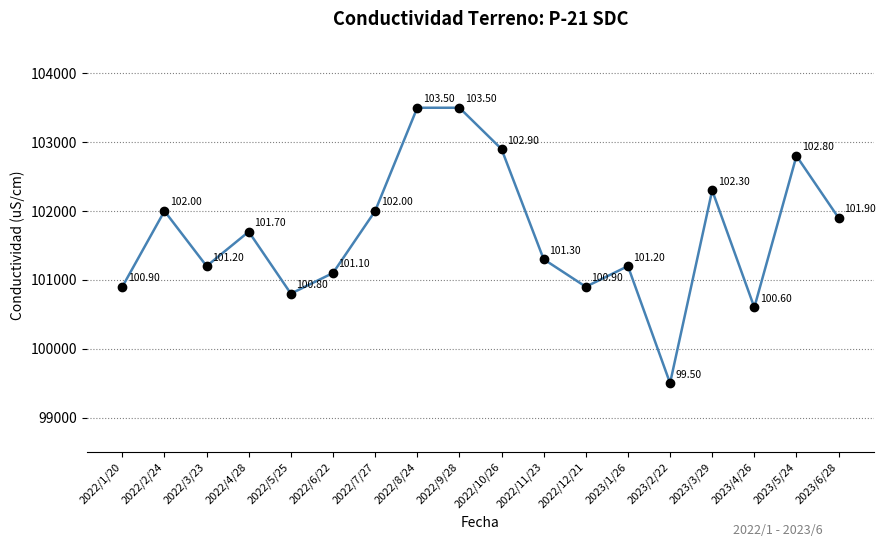

Which label corresponds to the smallest value in the chart?

2023/2/22